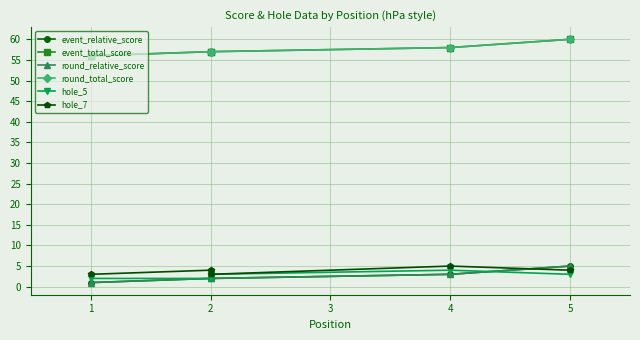

What is the spread (max minus min) of values at 2?

55